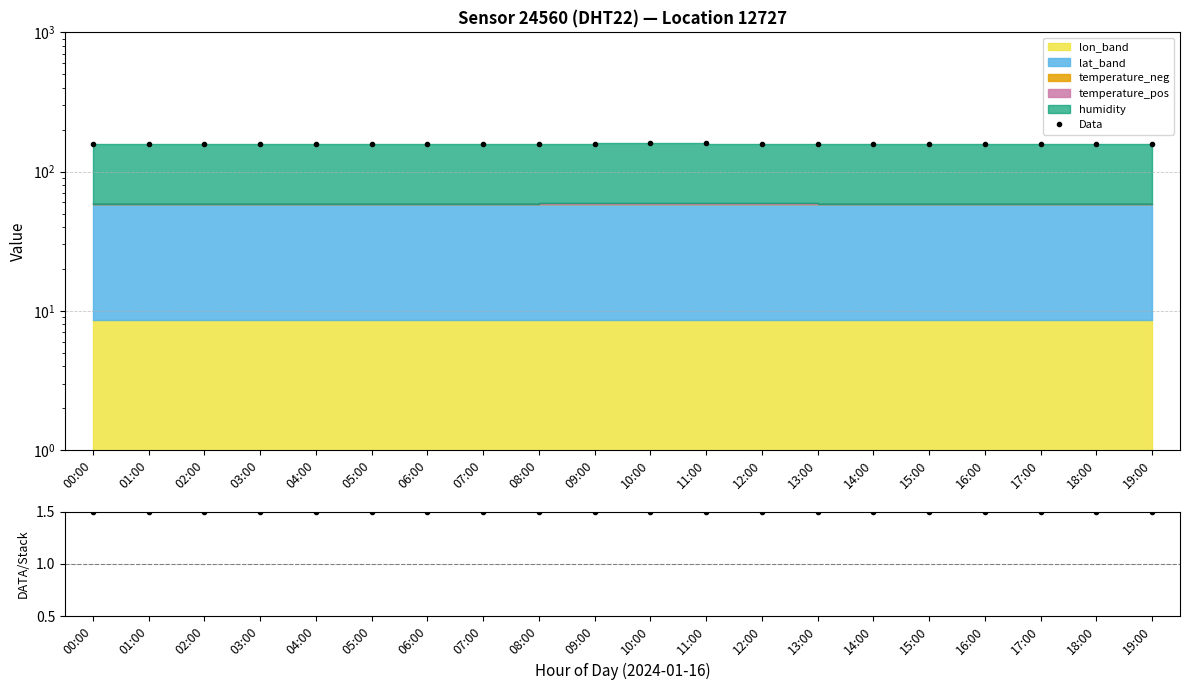

Which series has the widest spread of values?

Data